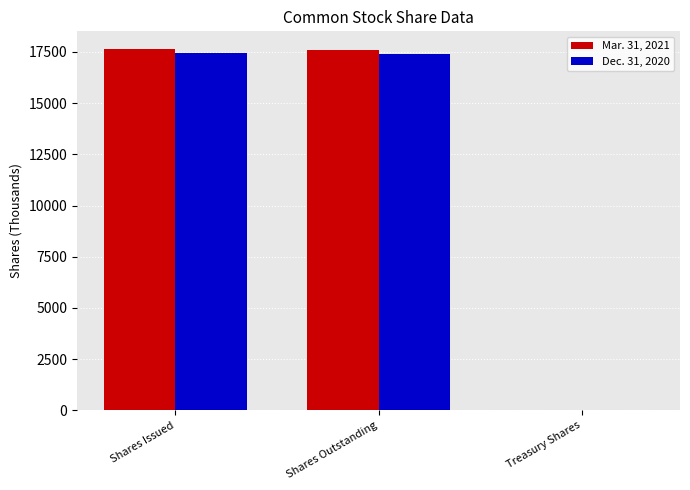

Count the number of categories in the chart.

3